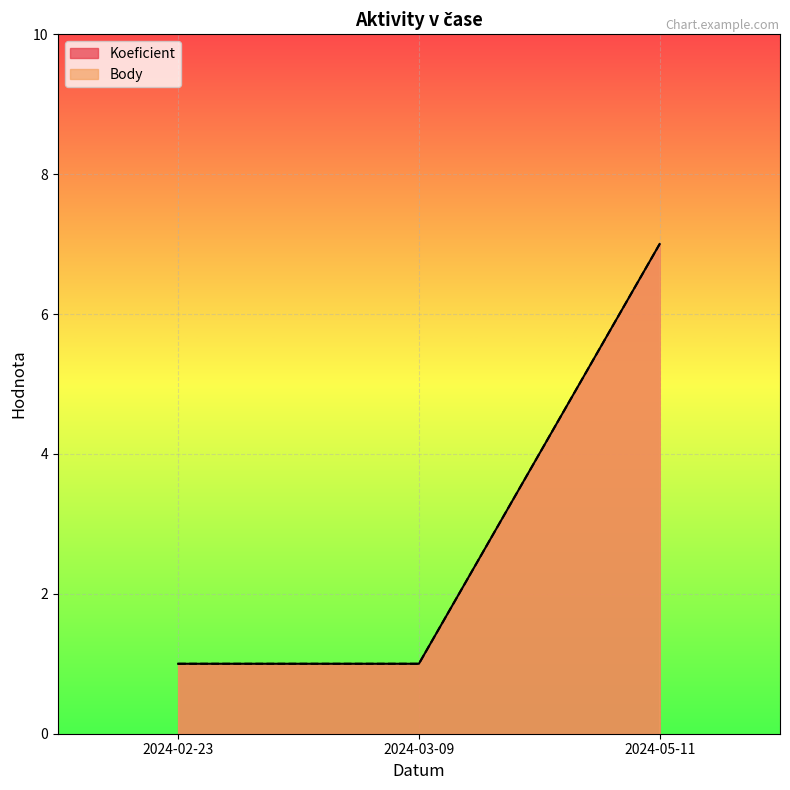

Which series has the largest total across all categories?

Koeficient